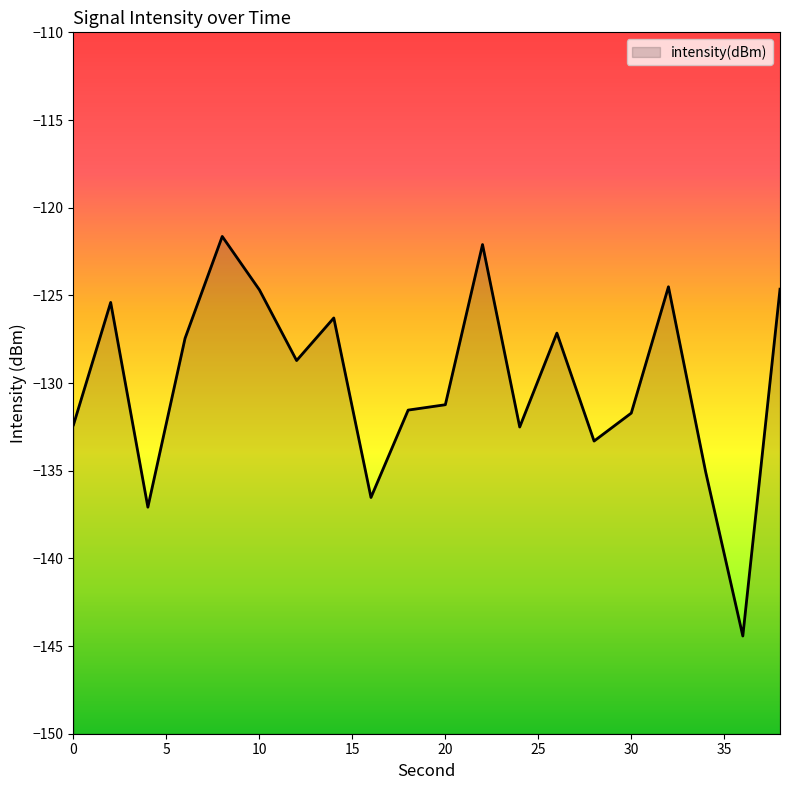

Rank the categories by value from lowest to highest.

36, 4, 16, 34, 28, 24, 0, 30, 18, 20, 12, 6, 26, 14, 2, 10, 38, 32, 22, 8